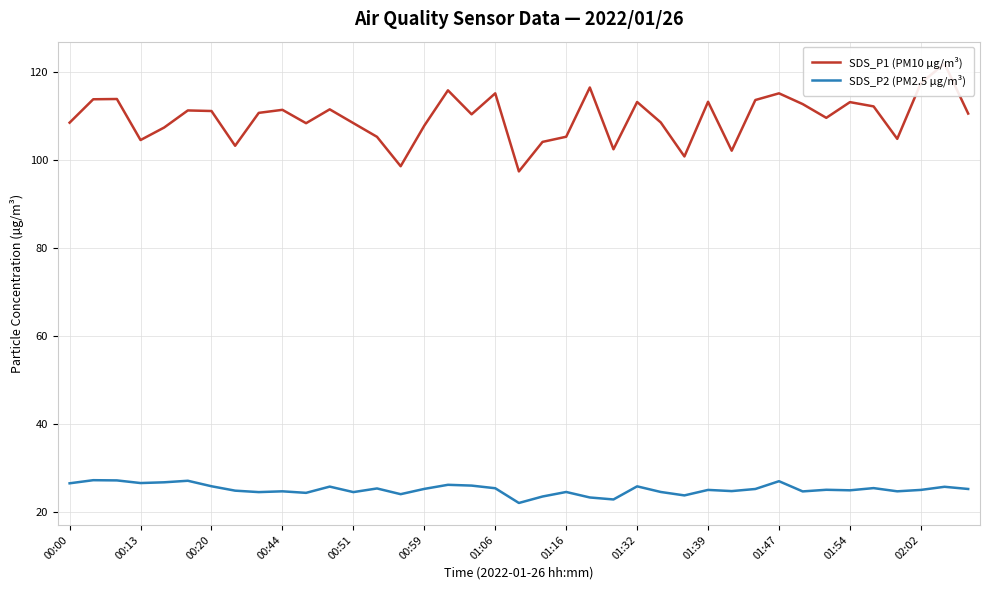

True or false: SDS_P2 (PM2.5 µg/m³) and SDS_P1 (PM10 µg/m³) intersect in this chart.

False